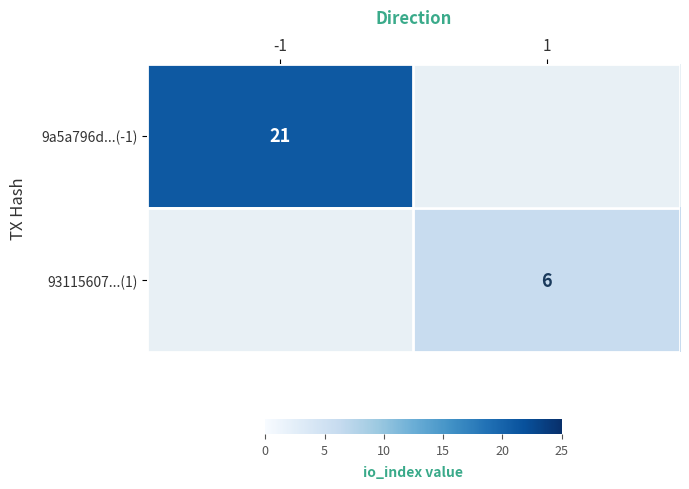

The value of 9a5a796d...(-1) at -1 is 14. True or false?

False